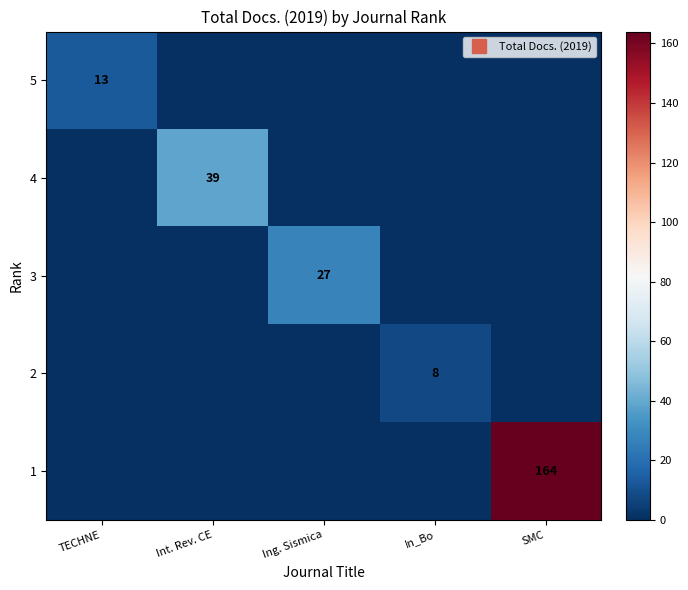

What is the maximum value for 5?

13